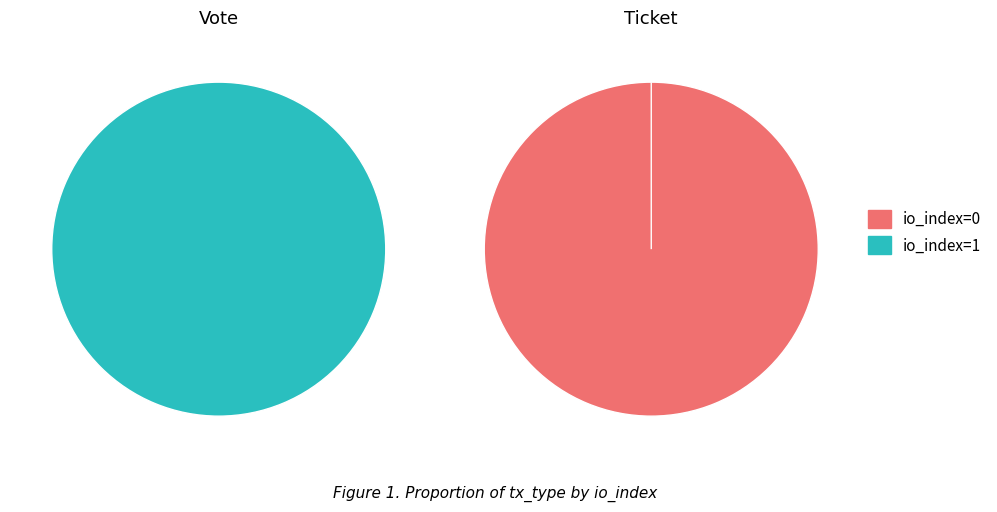

To the nearest percent, what is the difference between the io_index=1 and io_index=0 slice percentages?

100%